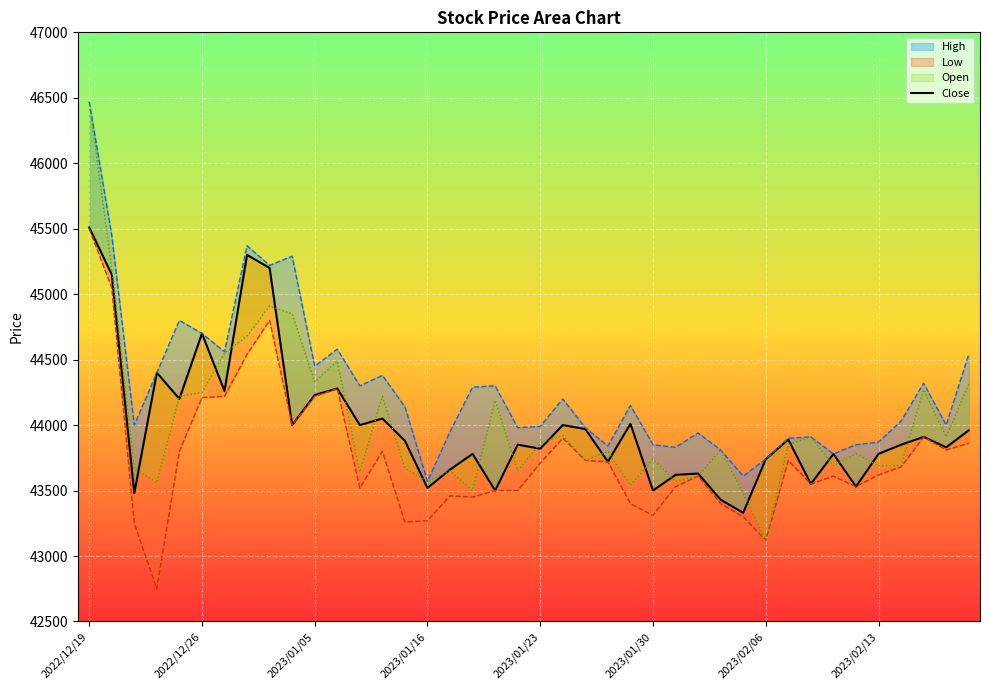

What is the difference between the maximum and minimum values?

2180